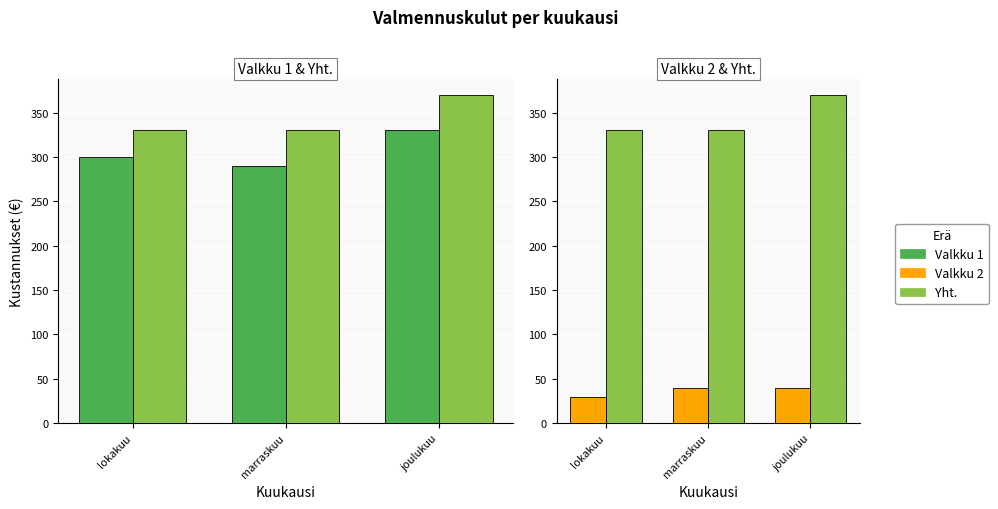

Reading left to right, transcribe all the data shown in this chart.

Valkku 1: lokakuu=300	marraskuu=290	joulukuu=330
Yht.: lokakuu=330	marraskuu=330	joulukuu=370
Valkku 2: lokakuu=30	marraskuu=40	joulukuu=40